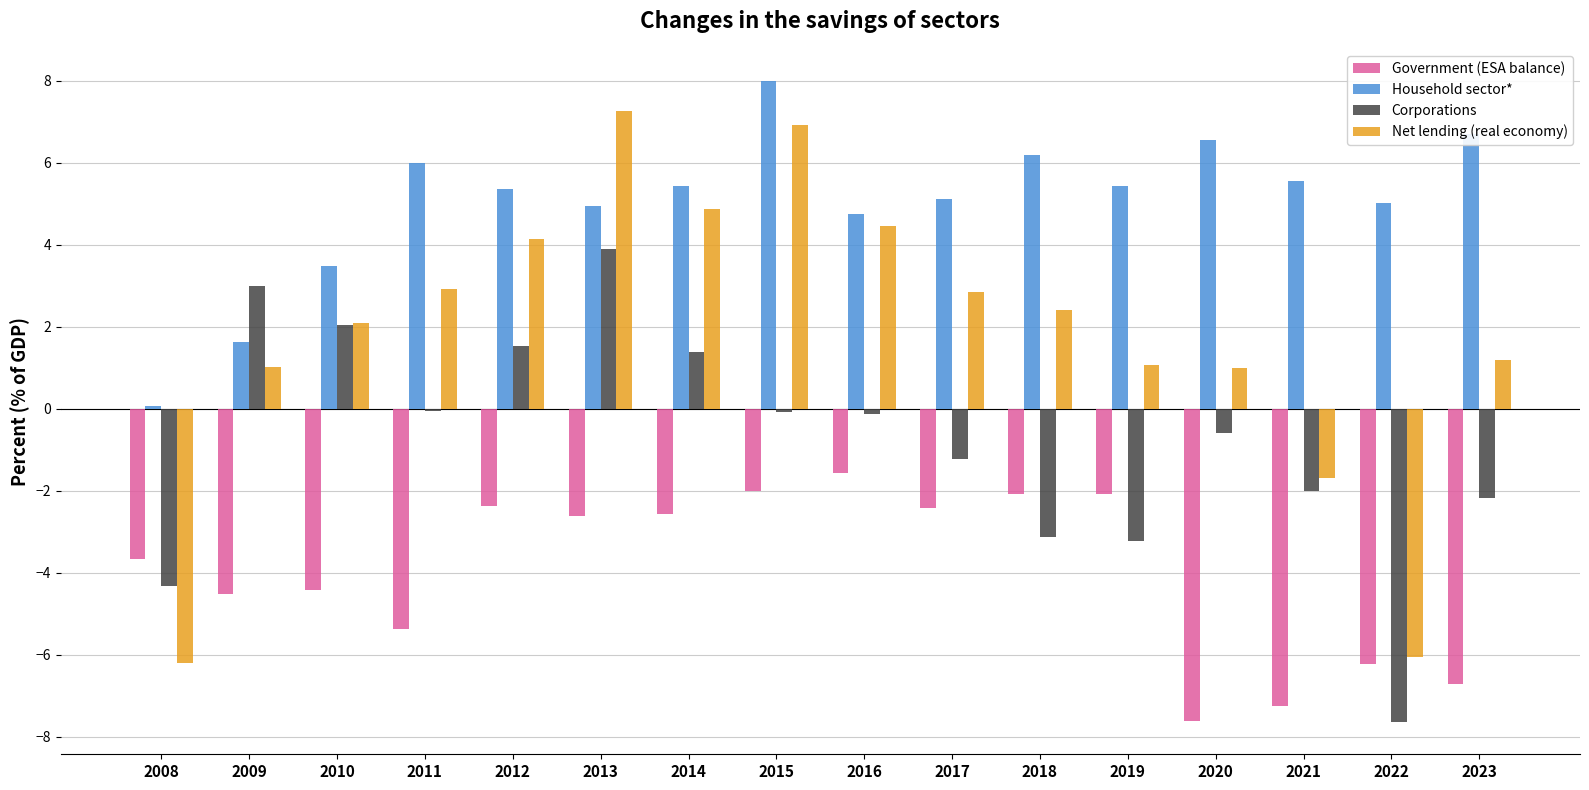

Which series has the largest range (max minus min)?

Net lending (real economy)